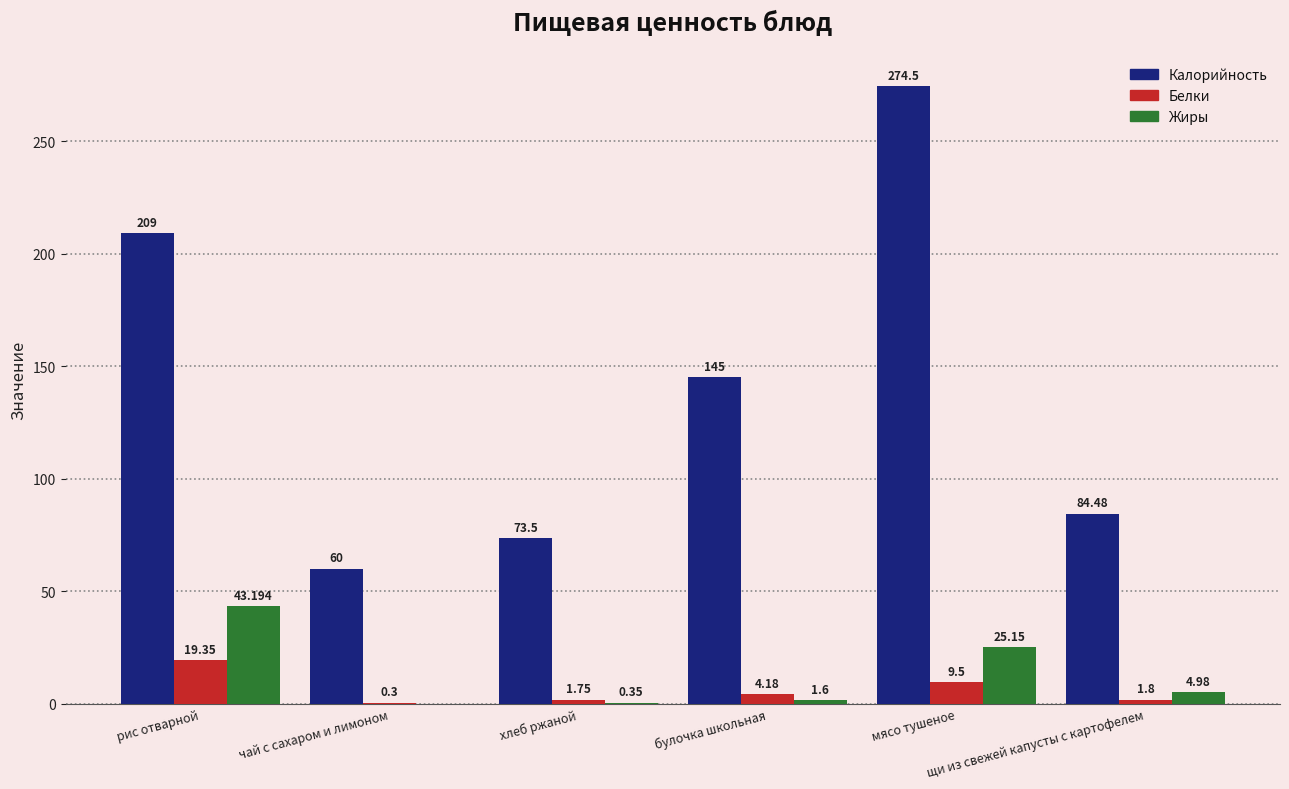

What is the difference between the Калорийность values at булочка школьная and рис отварной?

64.0